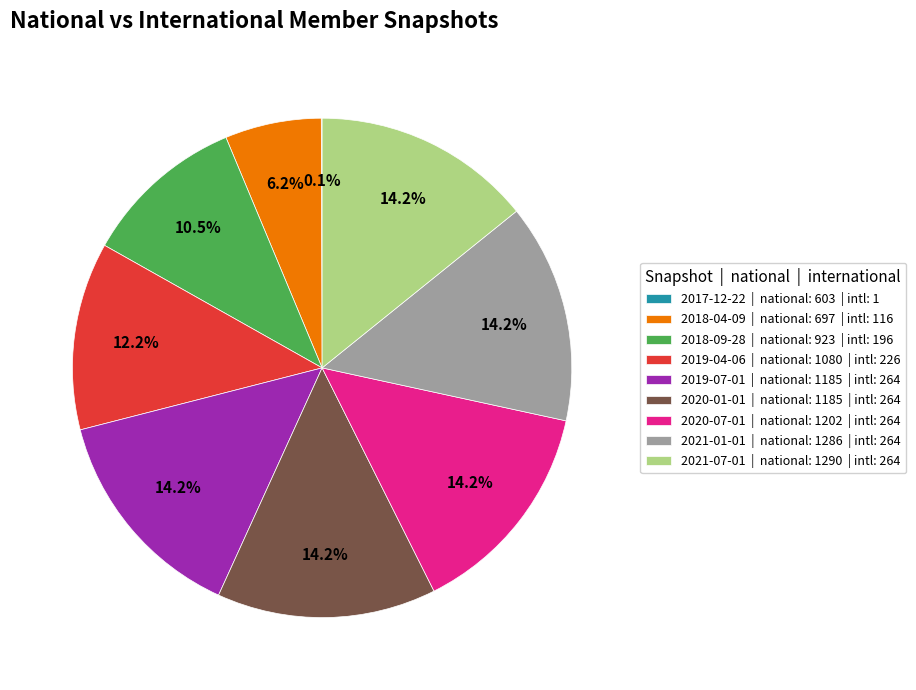

To the nearest percent, what percentage of the pie is 2019-04-06?

12%